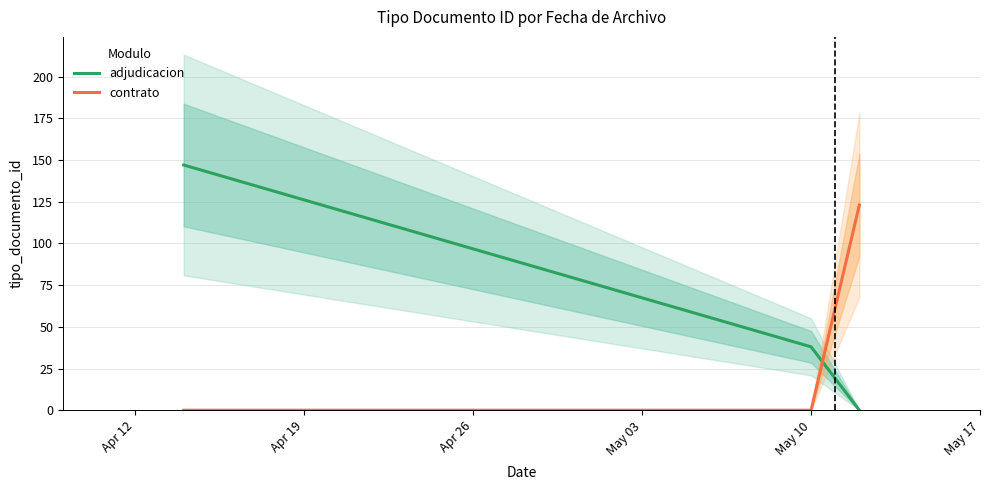

List the series in order of their overall mean, lowest first.

contrato, adjudicacion